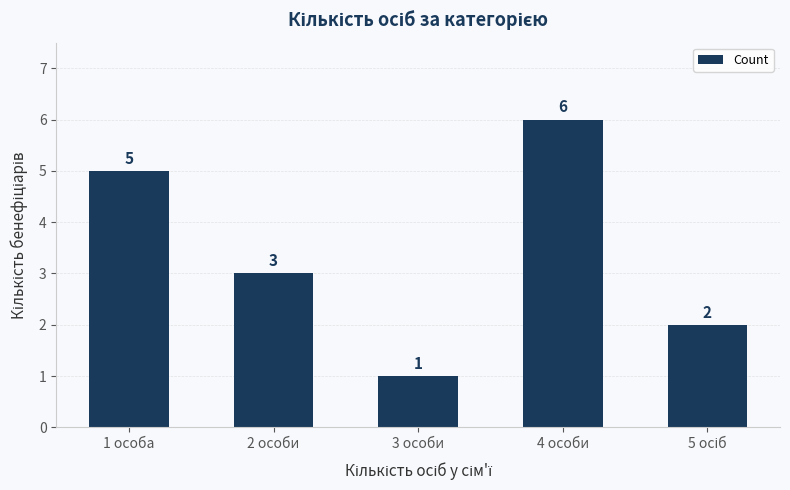

Does the chart contain any negative values?

No